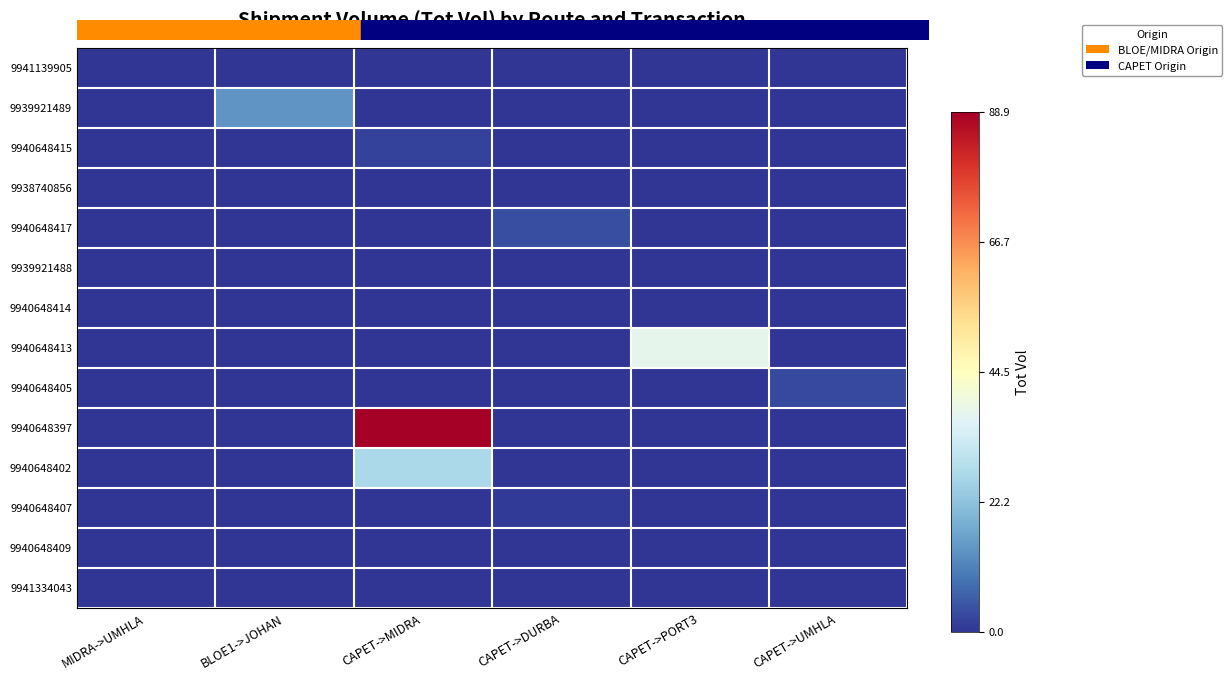

How many categories are shown in the chart?

6